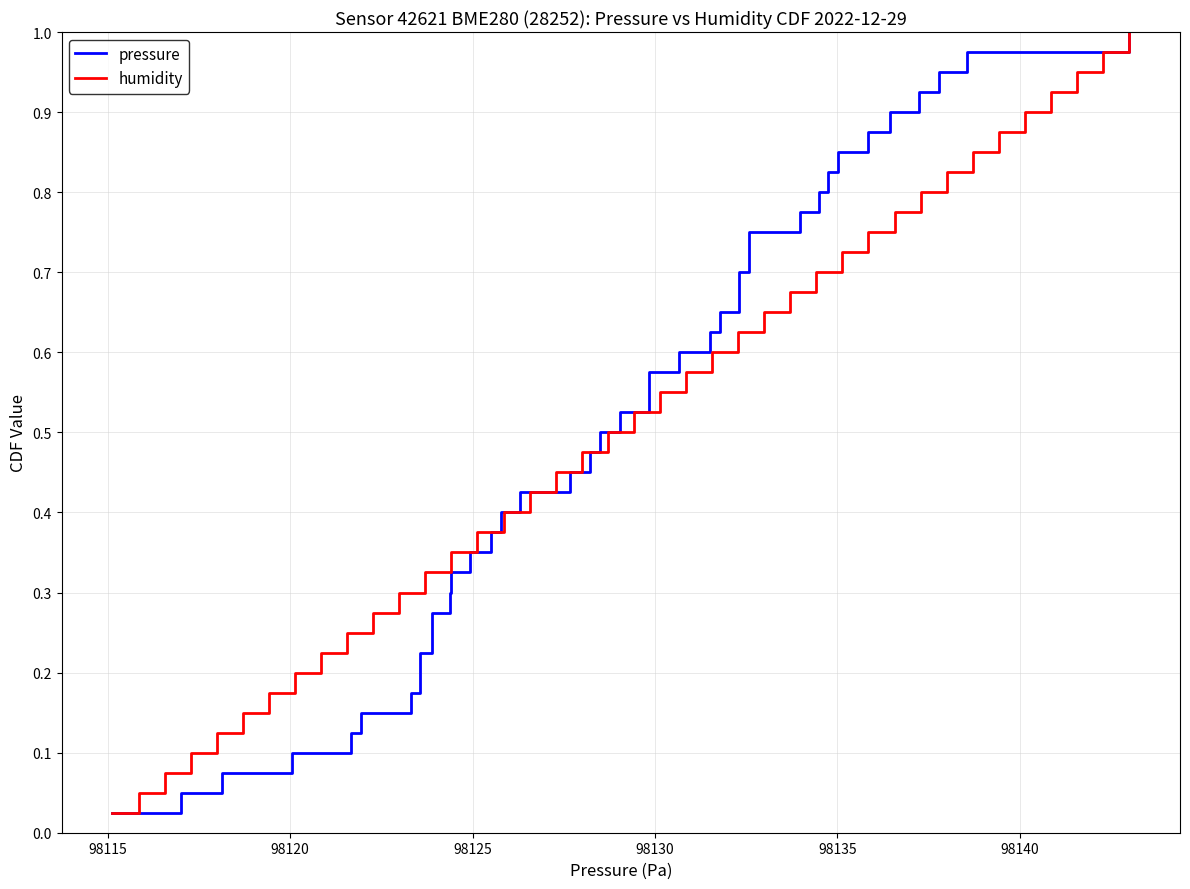

The value of pressure at 25 is 0.3. True or false?

False